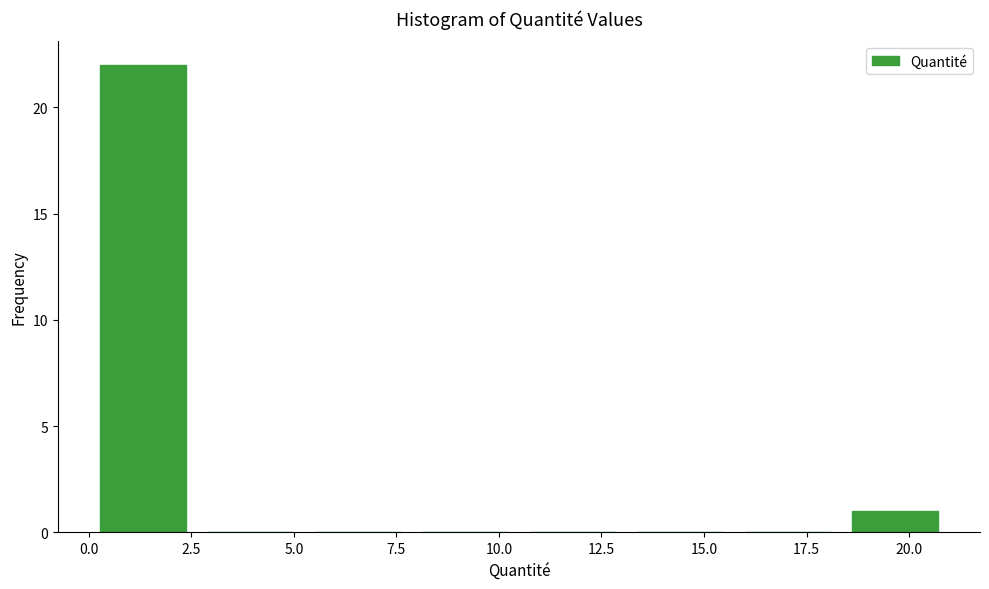

Reading left to right, transcribe this chart: for each bar, give the range it covers on the x-axis and its height. Neither the bar edges nor the heights are printed on the chart, so give them approximately, as read against the axes.

0.0 to 2.5: 22
2.5 to 5.0: 0
5.0 to 8.0: 0
8.0 to 10.5: 0
10.5 to 13.0: 0
13.0 to 15.5: 0
15.5 to 18.5: 0
18.5 to 21.0: 1